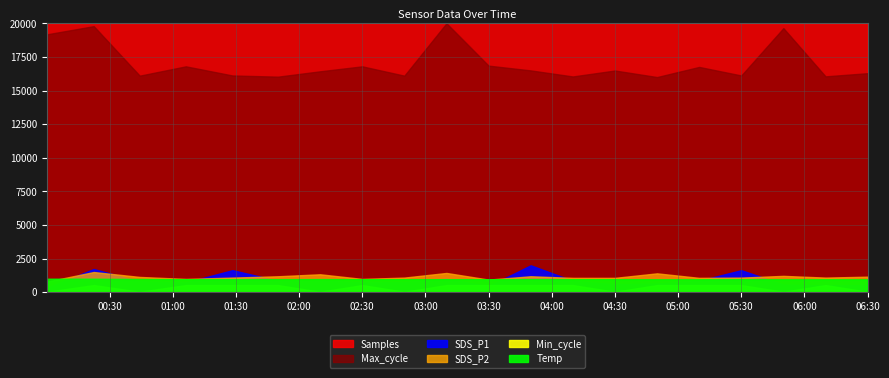

Rank the categories by Samples value from lowest to highest.

2021/07/30 00:00:25, 2021/07/30 03:30:00, 2021/07/30 06:30:00, 2021/07/30 06:10:00, 2021/07/30 00:44:20, 2021/07/30 02:50:00, 2021/07/30 04:50:00, 2021/07/30 04:30:00, 2021/07/30 03:50:00, 2021/07/30 03:10:00, 2021/07/30 01:28:22, 2021/07/30 05:30:00, 2021/07/30 04:10:00, 2021/07/30 05:50:00, 2021/07/30 05:10:00, 2021/07/30 01:50:00, 2021/07/30 02:10:00, 2021/07/30 01:06:15, 2021/07/30 02:30:00, 2021/07/30 00:22:30